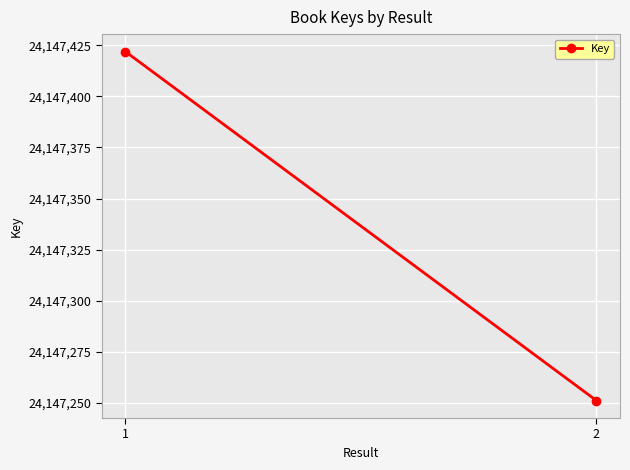

What is the difference between the maximum and minimum values?

171